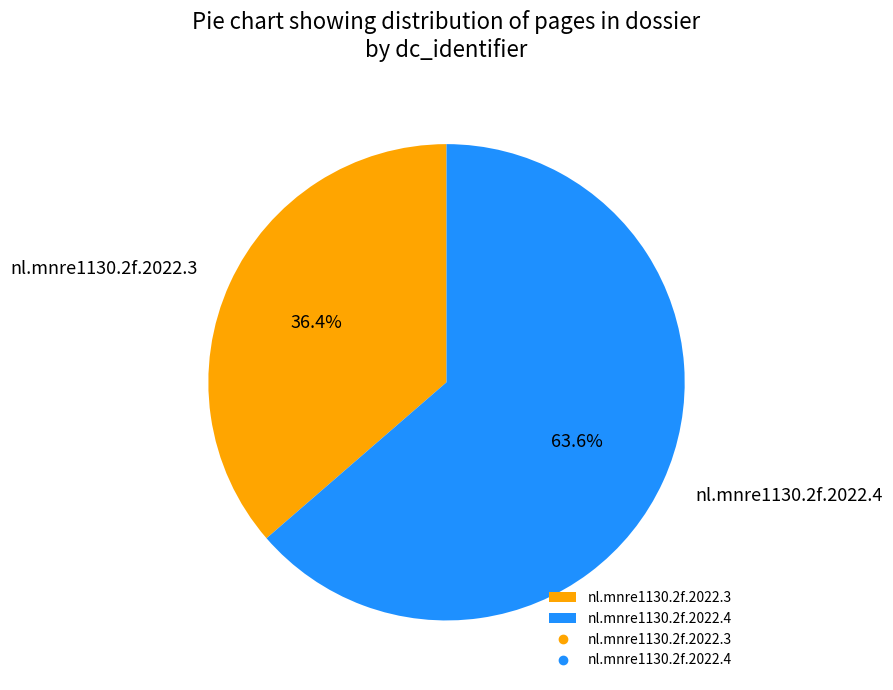

How many segments does this pie chart have?

2